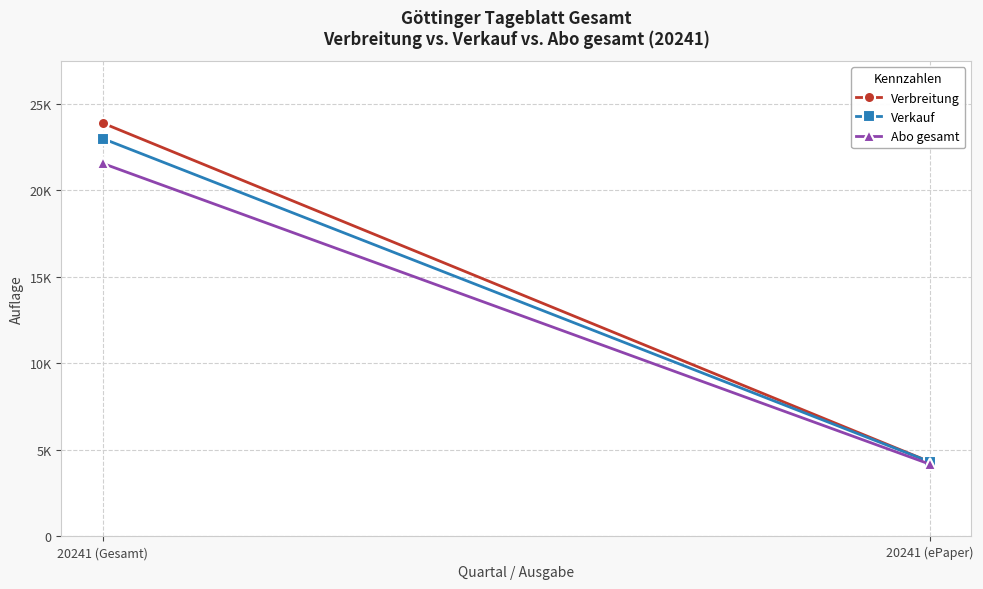

How many lines are shown in the chart?

3